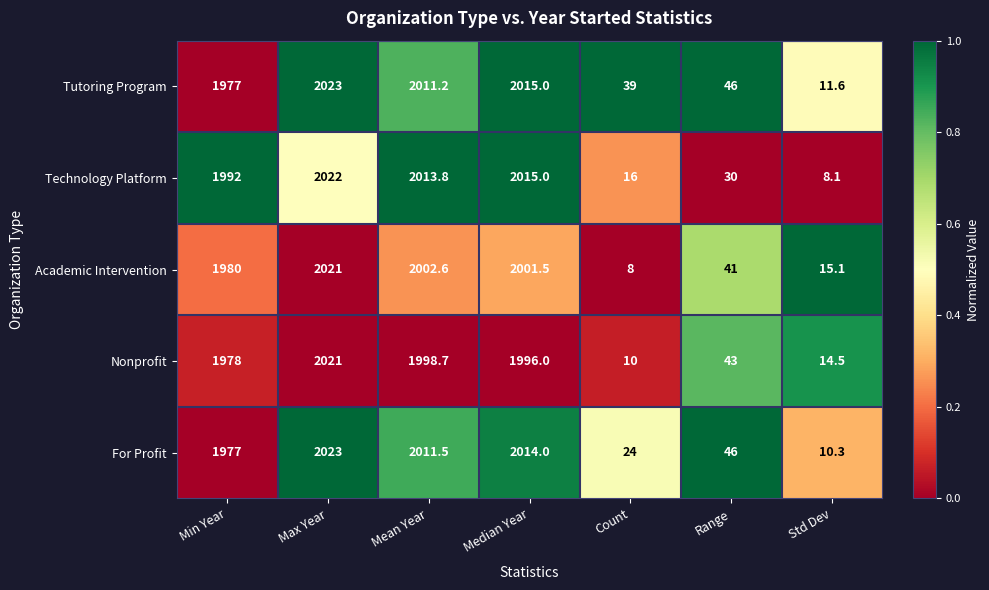

Which label corresponds to the largest value in the chart?

Max Year